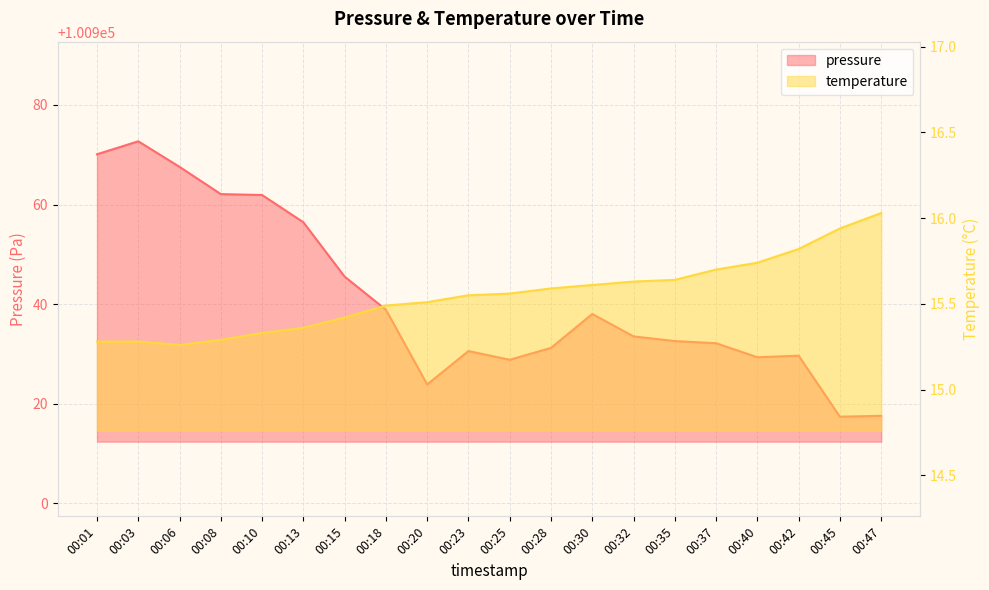

Which series has the largest total across all categories?

pressure